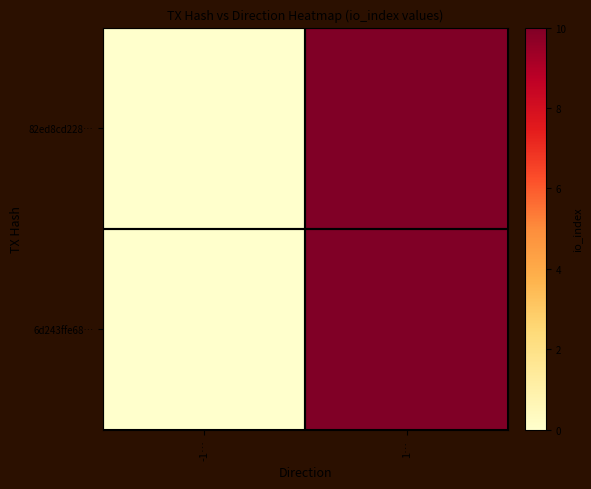

Count the number of data series in this chart.

2